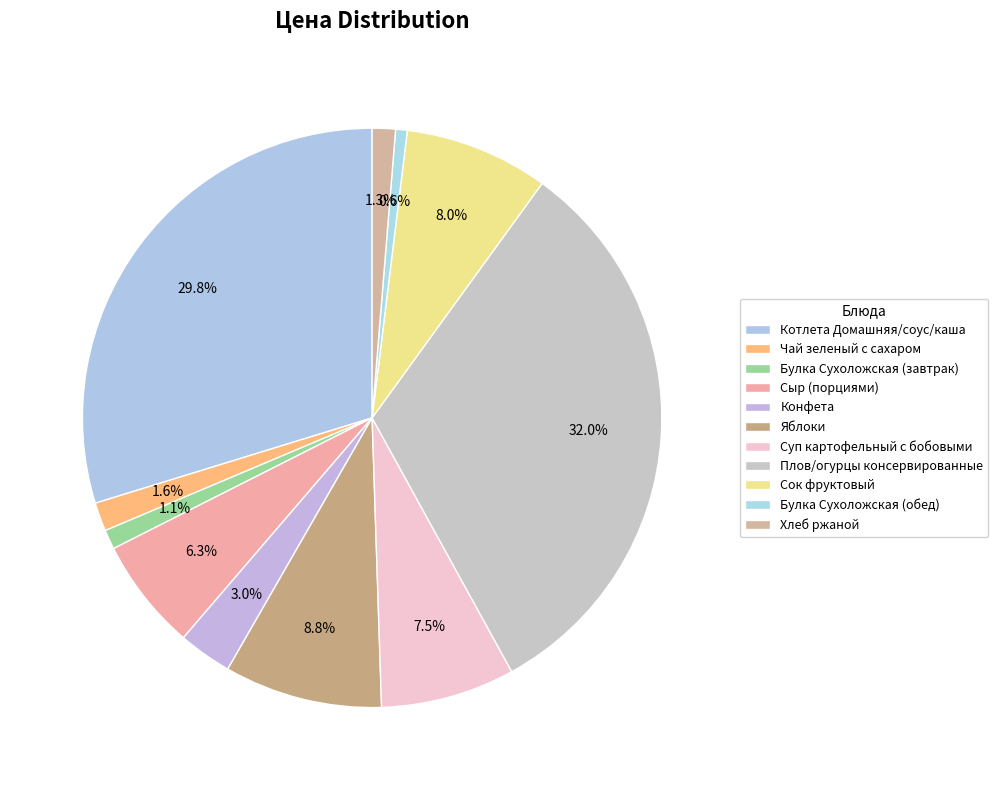

True or false: Плов/огурцы консервированные accounts for 32% of the total.

True